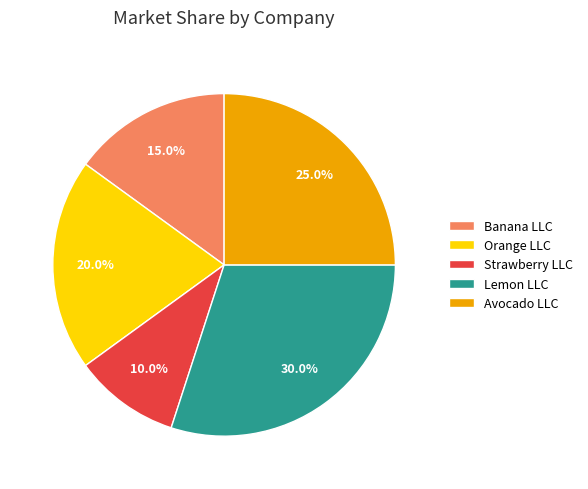

To the nearest percent, what is the difference between the largest and smallest slice percentages?

20%